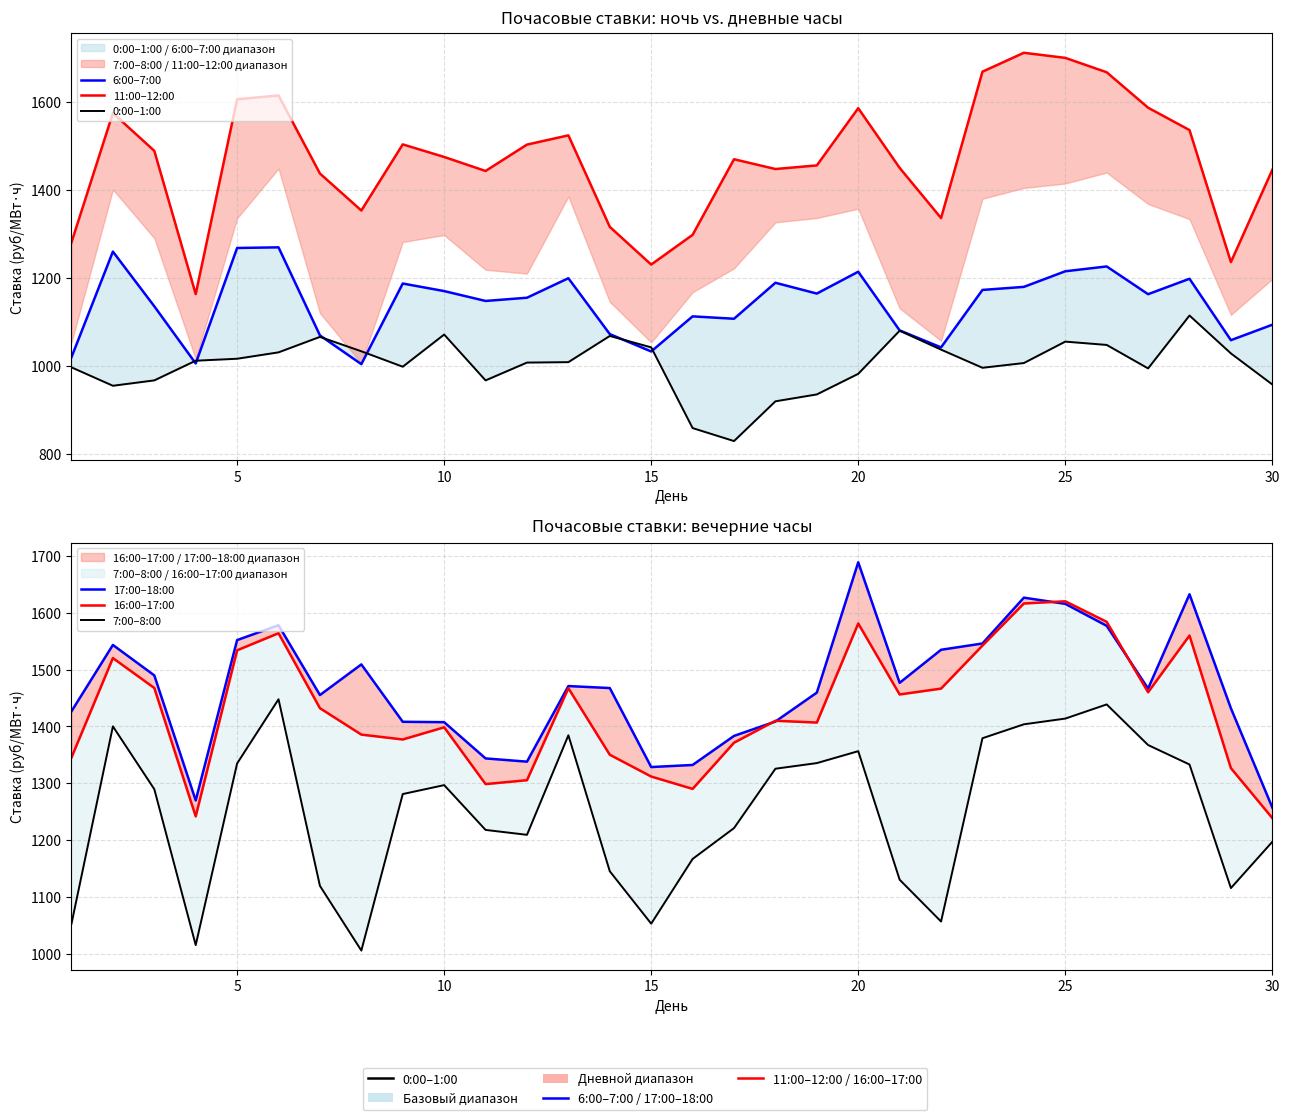

What is the value of the 6:00–7:00 point at the 10th from the left?

1169.4